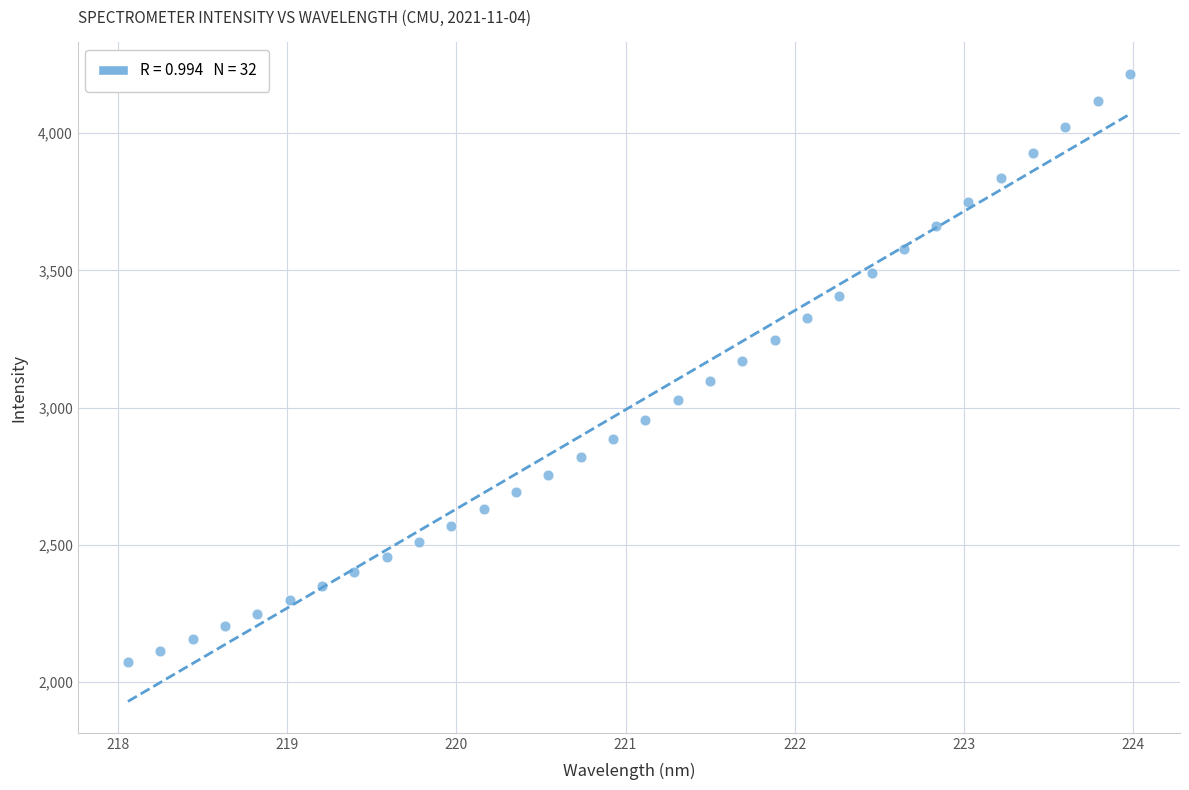

Count the number of points in this scatter plot.

32